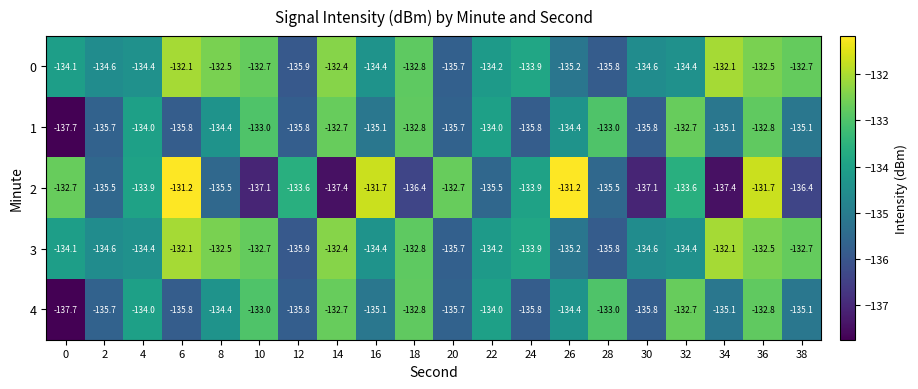

What is the average value of the 1 series?

-134.6